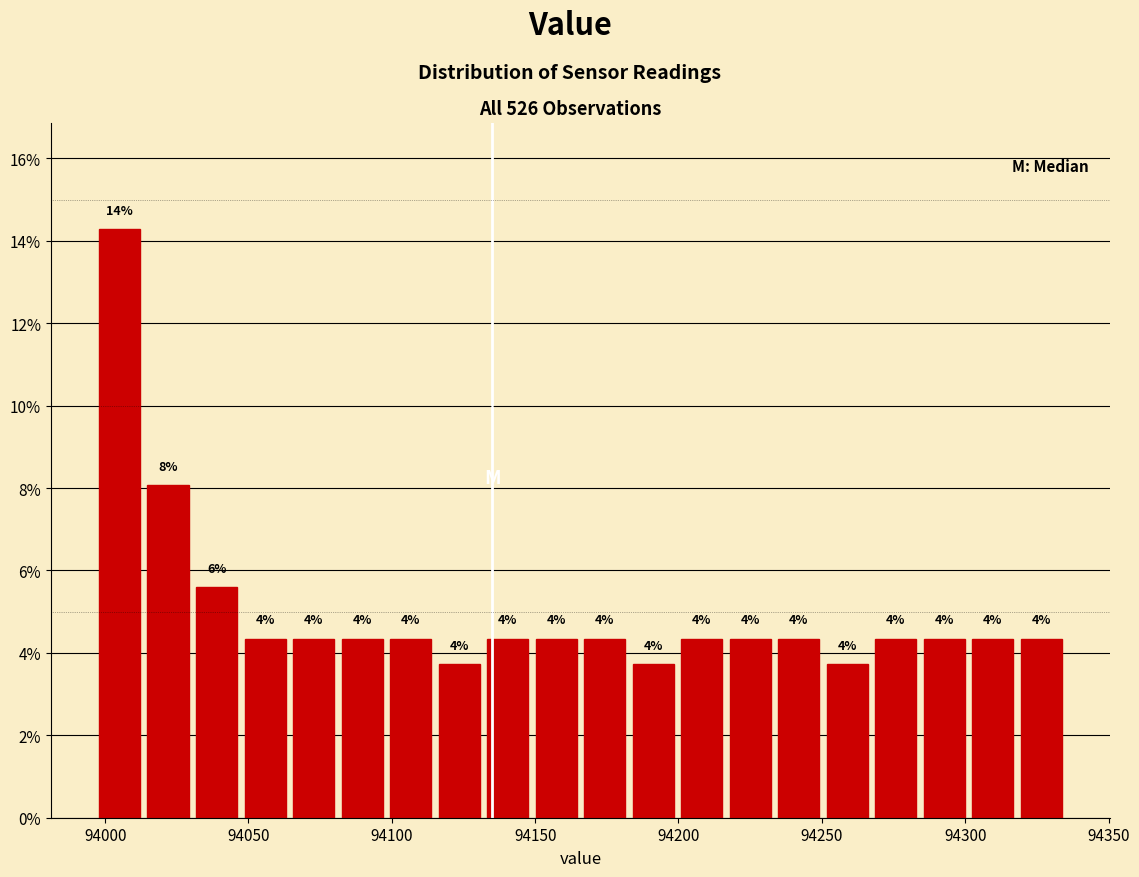

Around what value on the x-axis is the tallest bar? Give the approximate position of its centre, as read against the axis.

94005